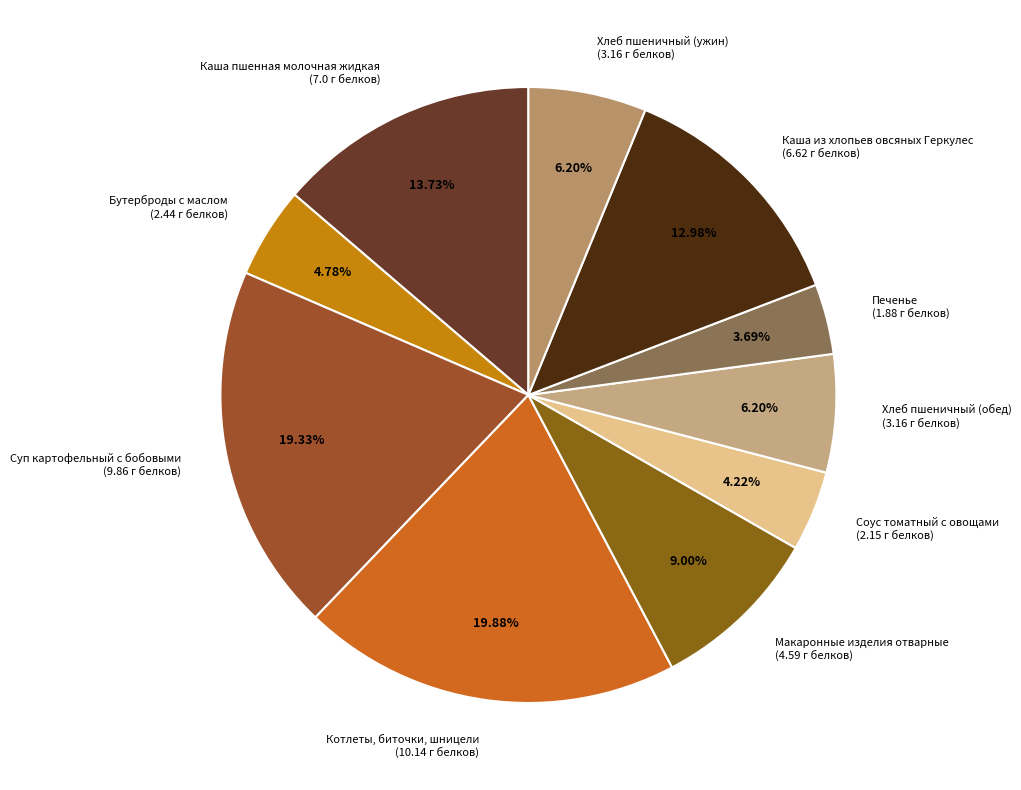

Combined, do Макаронные изделия отварные and Котлеты, биточки, шницели account for over 50%?

No